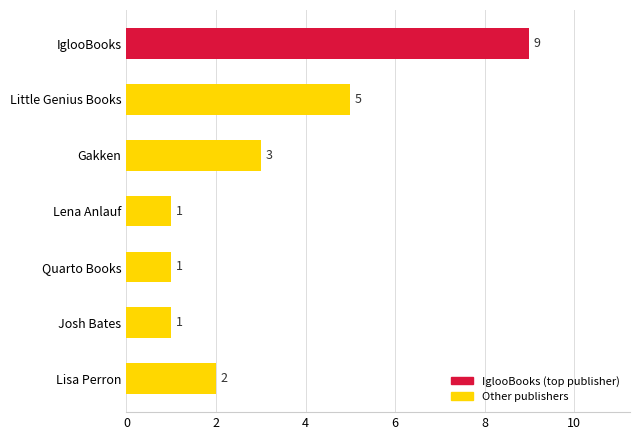

What is the change in value from IglooBooks to Lena Anlauf?

-8